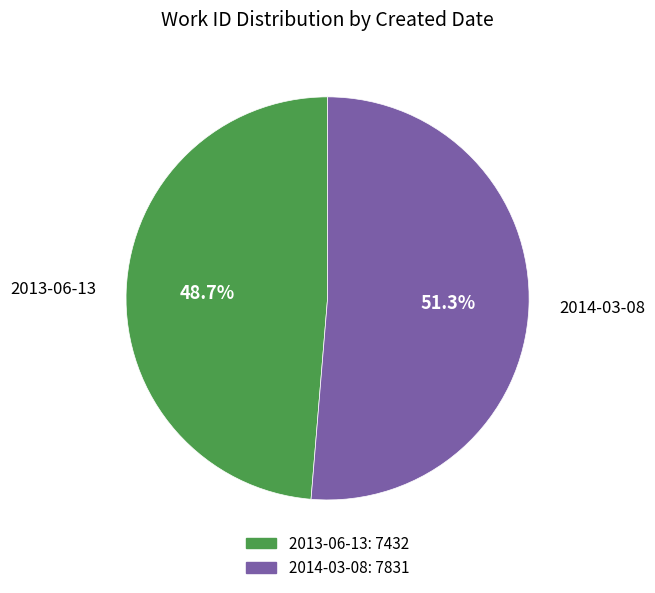

Which slice is the largest?

2014-03-08